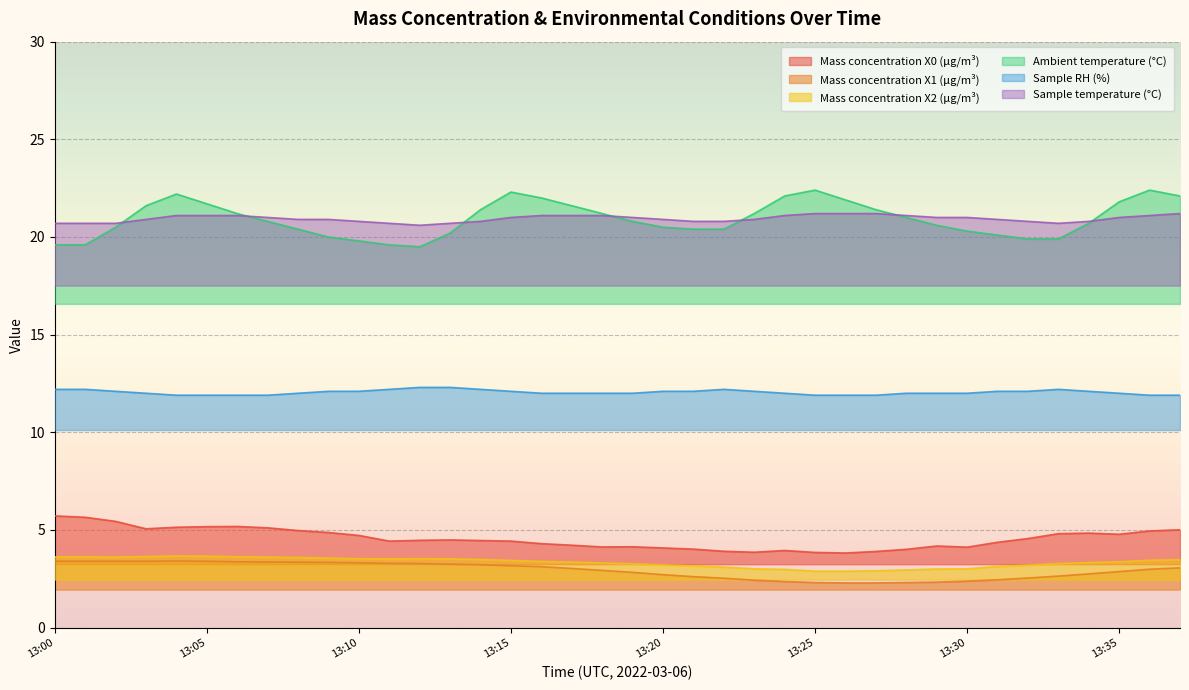

What are all the series names shown in the legend?

Mass concentration X0 (μg/m³), Mass concentration X1 (μg/m³), Mass concentration X2 (μg/m³), Ambient temperature (°C), Sample RH (%), Sample temperature (°C)